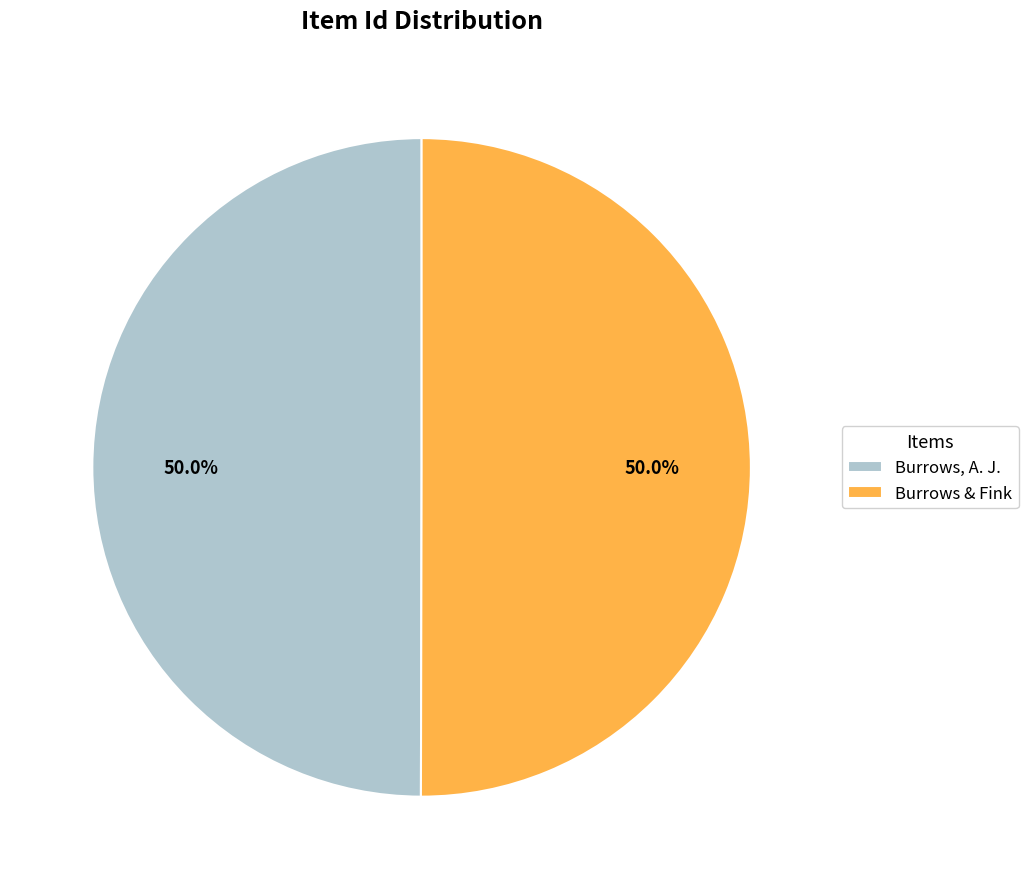

Combined, what portion of the pie is Burrows, A. J. and Burrows & Fink?

100.0%